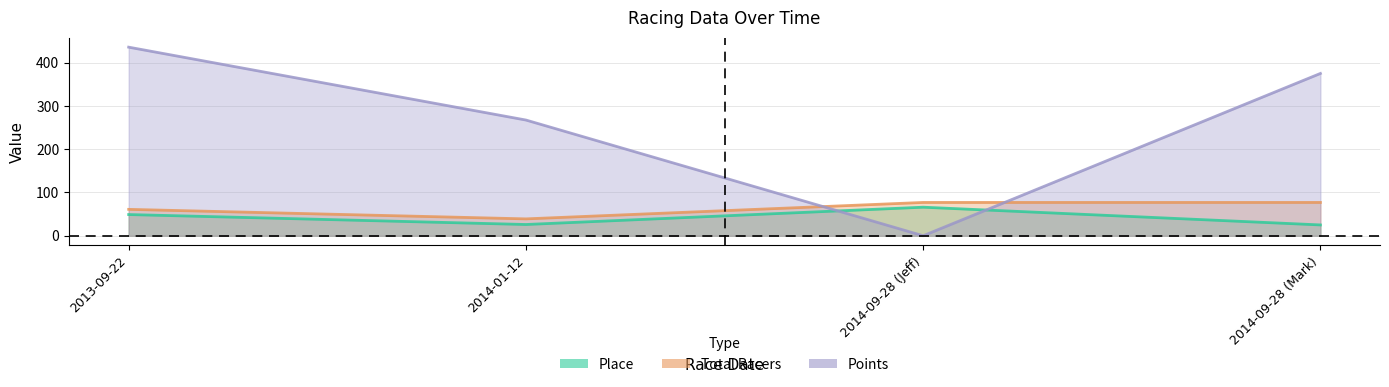

How many lines are shown in the chart?

3